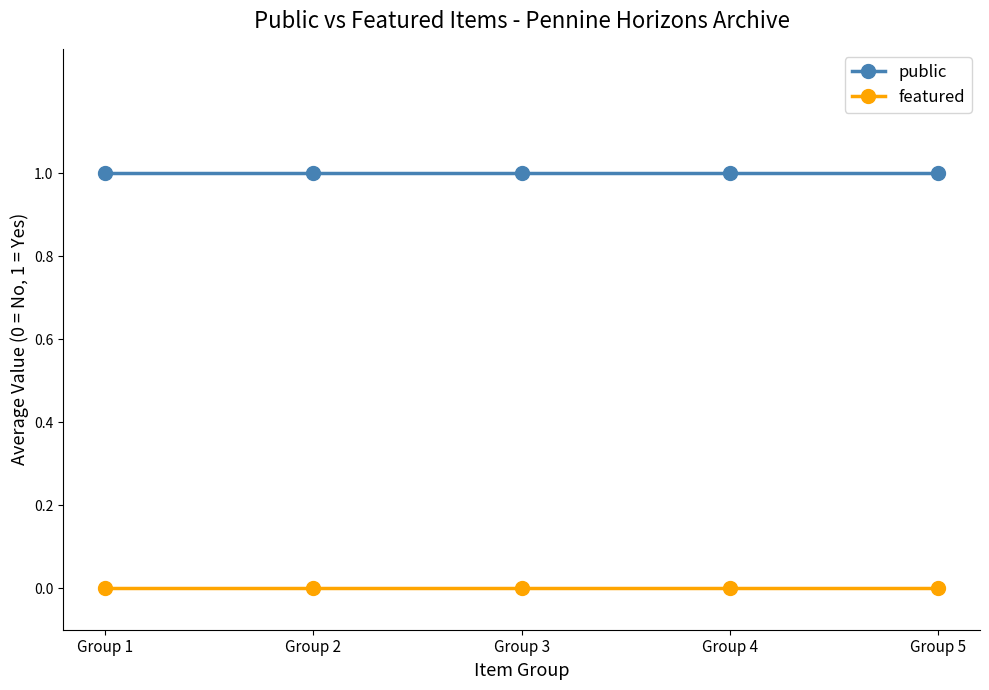

Count the number of categories in the chart.

5